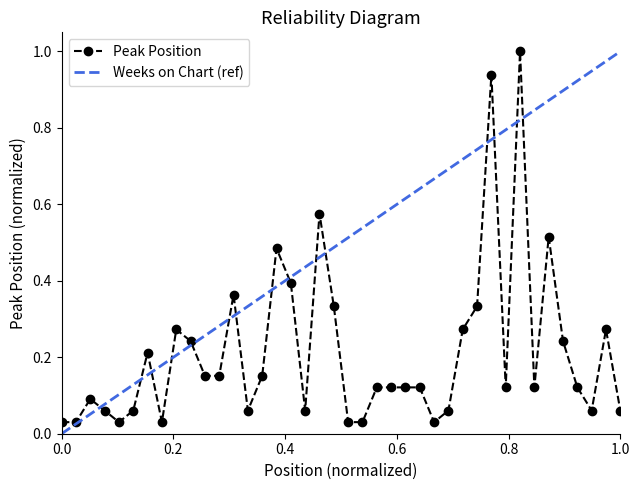

How many interior local peaks (higher than both neighbors) does the data have?

10